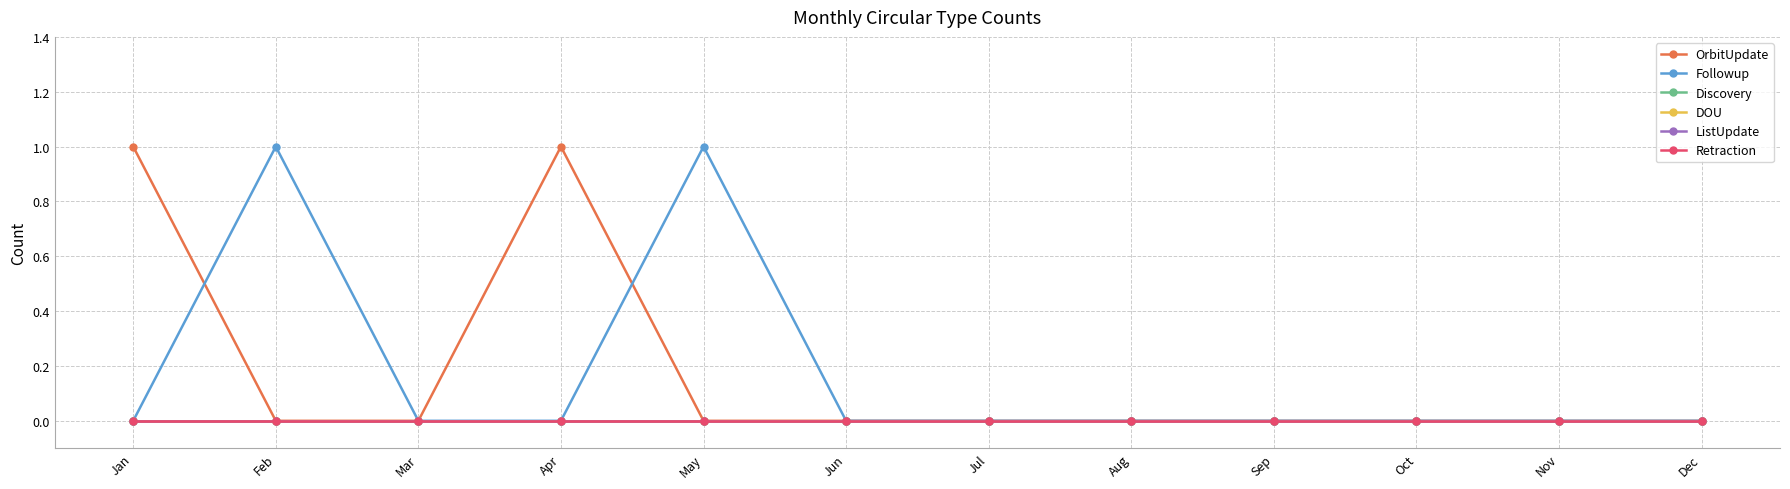

True or false: OrbitUpdate and Retraction intersect in this chart.

False